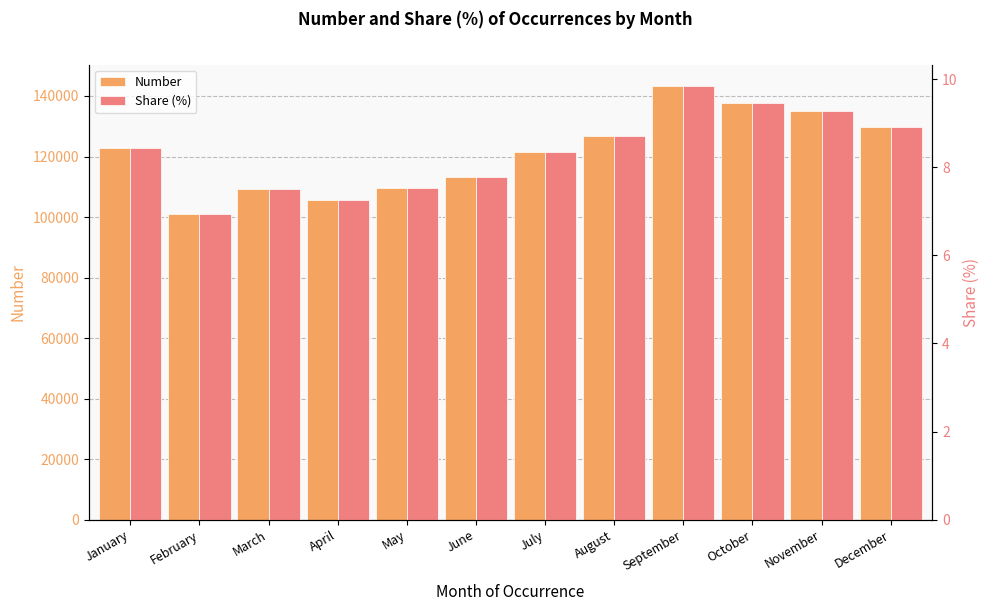

What is the difference between the maximum and minimum values in the Number series?

42295.0